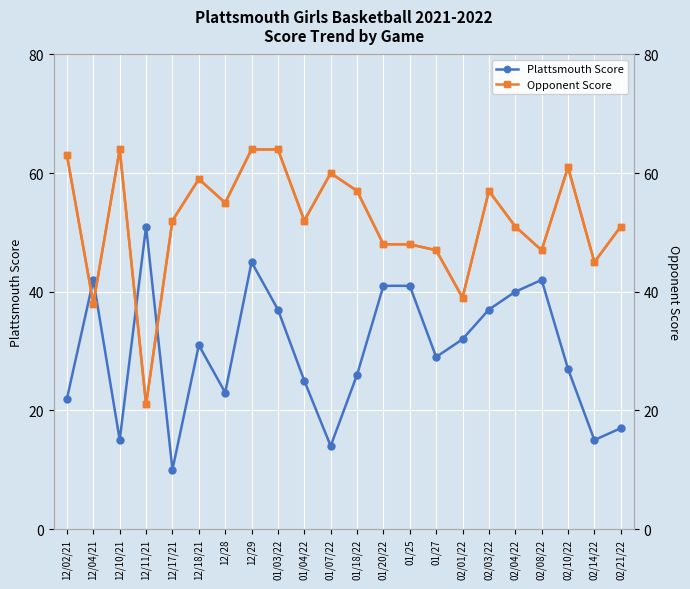

At which category does Opponent Score reach its first local valley?

12/04/21